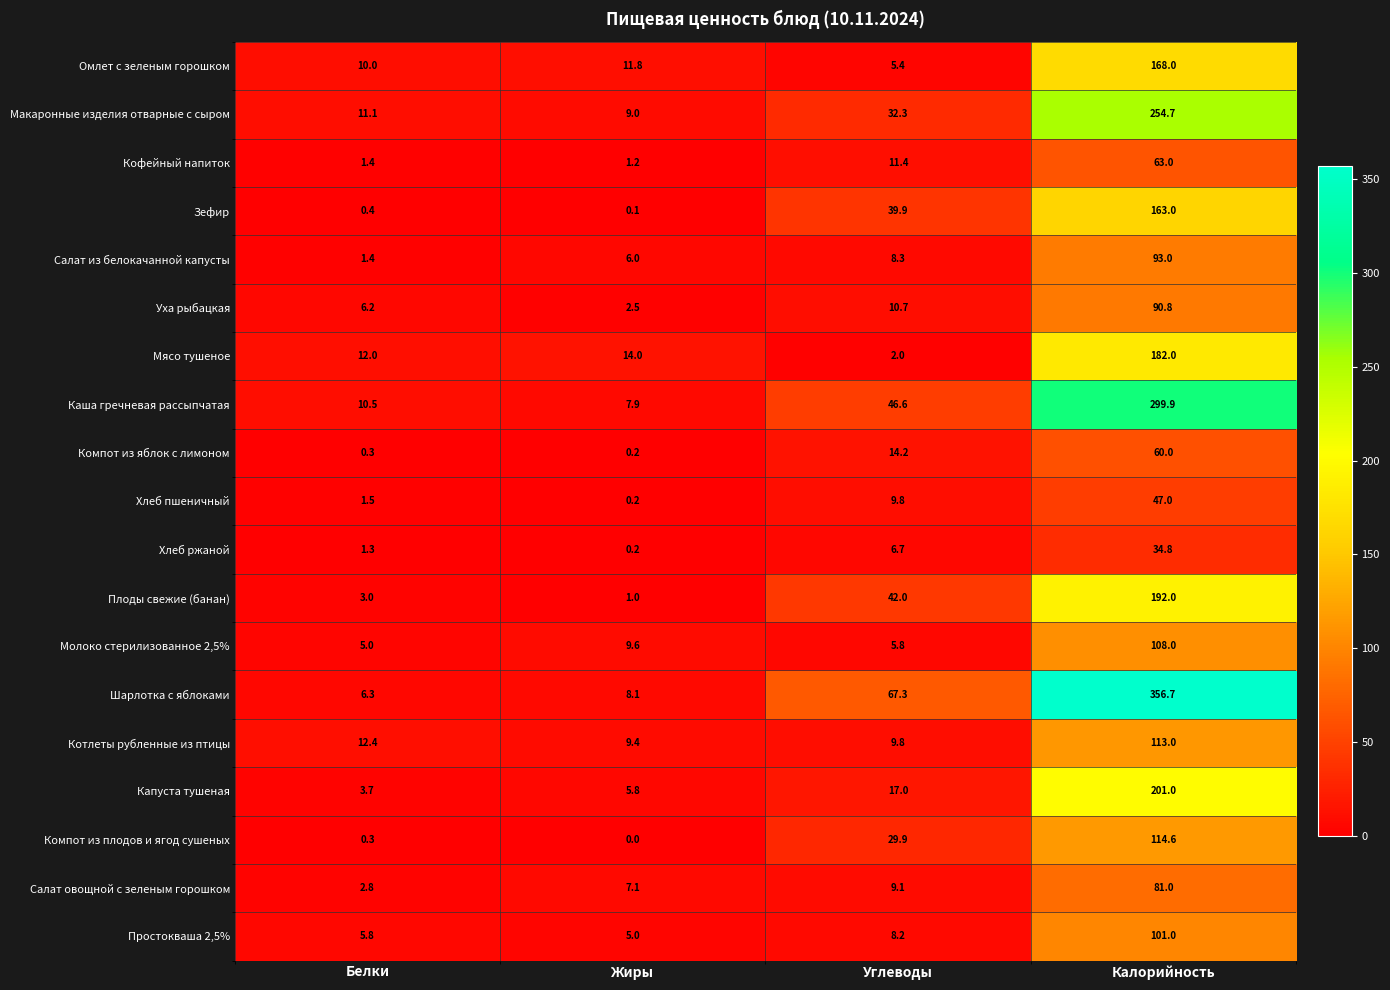

At how many categories does at least one series exceed 282?

1